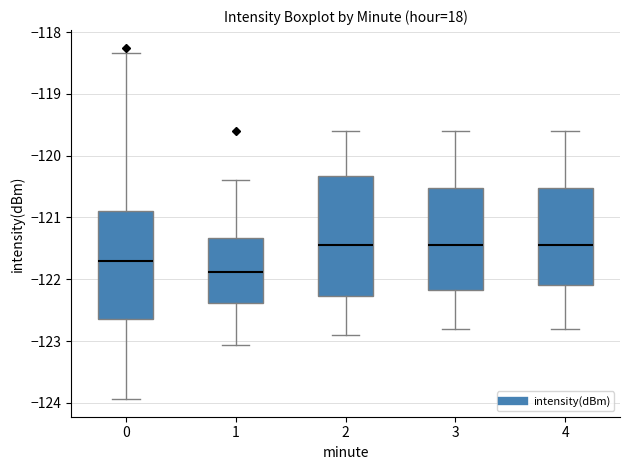

Reading left to right, transcribe this box plot: for each box, give where its median line is, the range the box spans, and where its two whiskers end, as read against the y-axis. The values are not printed on the chart, so give them approximately, as read against the axis.

0: median -121.7, box -122.6 to -120.9, whiskers -123.9 to -118.3
1: median -121.9, box -122.4 to -121.3, whiskers -123.1 to -120.4
2: median -121.4, box -122.3 to -120.3, whiskers -122.9 to -119.6
3: median -121.4, box -122.2 to -120.5, whiskers -122.8 to -119.6
4: median -121.4, box -122.1 to -120.5, whiskers -122.8 to -119.6